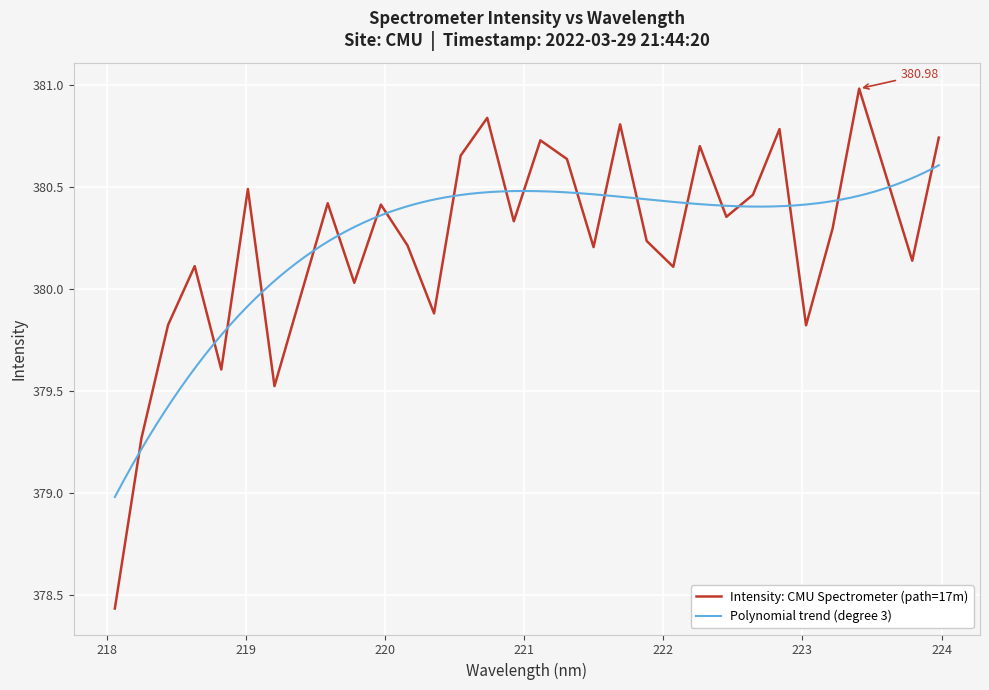

What is the ratio of the value at 219.2067 to the value at 222.8355?

1.0